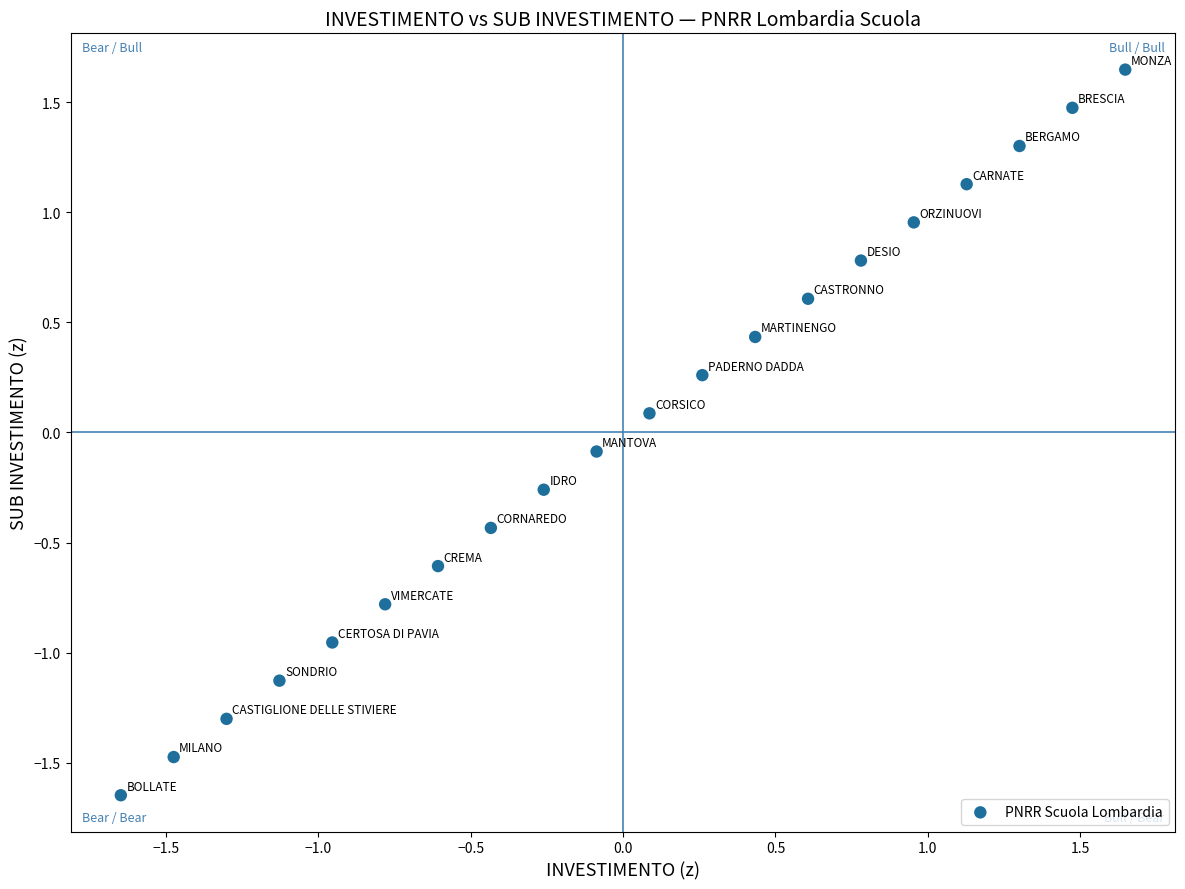

What is the range of Y values (max minus min)?

3.3